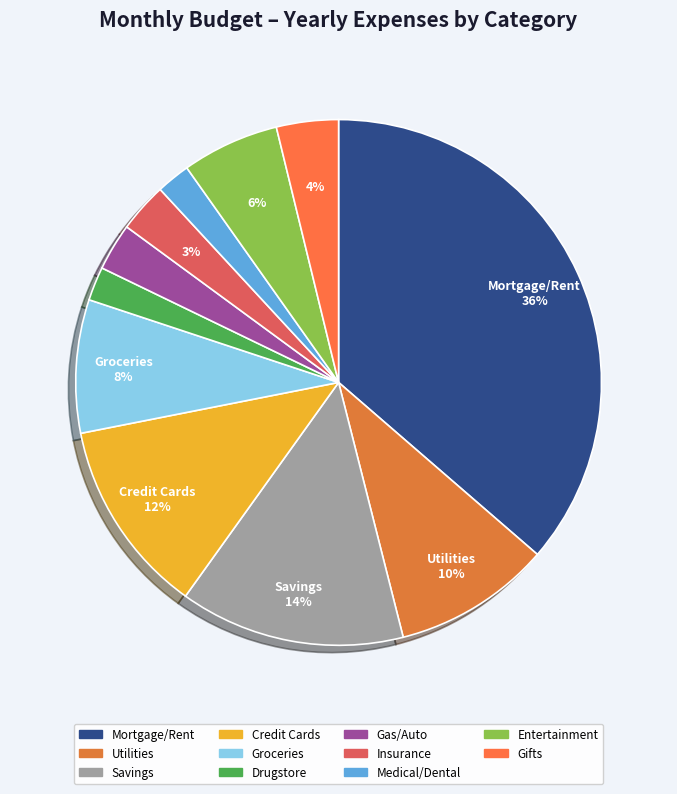

What is the total percentage of Entertainment and Mortgage/Rent?

42.3%